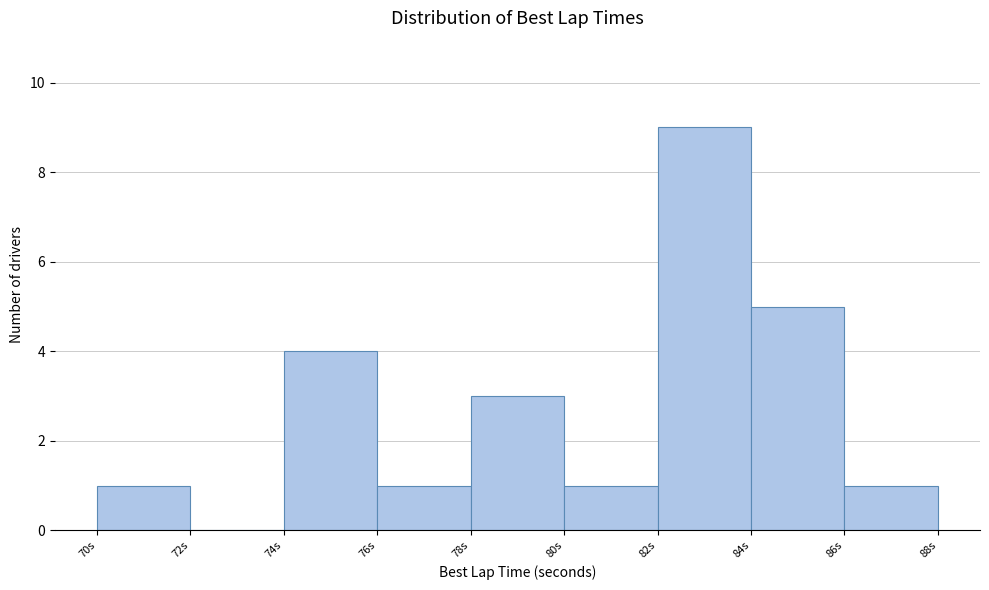

Reading left to right, list every bar in this chart as the range it spans on the x-axis followed by its height. The values are not printed on the chart, so give them approximately, as read against the axis.

70 to 72: 1
72 to 74: 0
74 to 76: 4
76 to 78: 1
78 to 80: 3
80 to 82: 1
82 to 84: 9
84 to 86: 5
86 to 88: 1